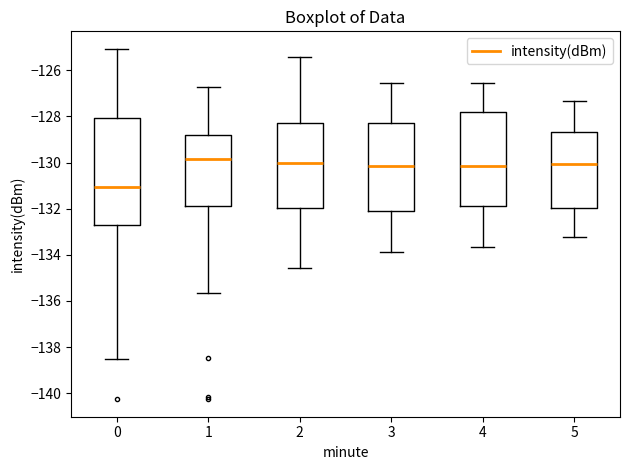

Reading left to right, read every box against the y-axis: the position of its median line, the range the box covers, and the ends of its whiskers. The values are not printed on the chart, so give them approximately, as read against the axis.

0: median -131.0, box -132.6 to -128.0, whiskers -138.4 to -125.0
1: median -129.8, box -131.8 to -128.8, whiskers -135.6 to -126.8
2: median -130.0, box -132.0 to -128.2, whiskers -134.6 to -125.4
3: median -130.2, box -132.0 to -128.2, whiskers -133.8 to -126.6
4: median -130.2, box -132.0 to -127.8, whiskers -133.6 to -126.6
5: median -130.0, box -132.0 to -128.6, whiskers -133.2 to -127.4